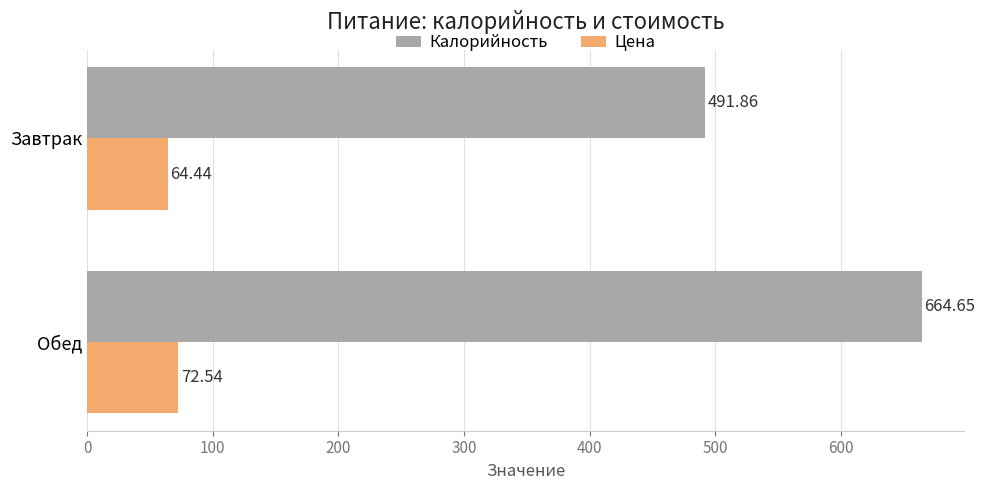

List the series in order of their overall mean, lowest first.

Цена, Калорийность